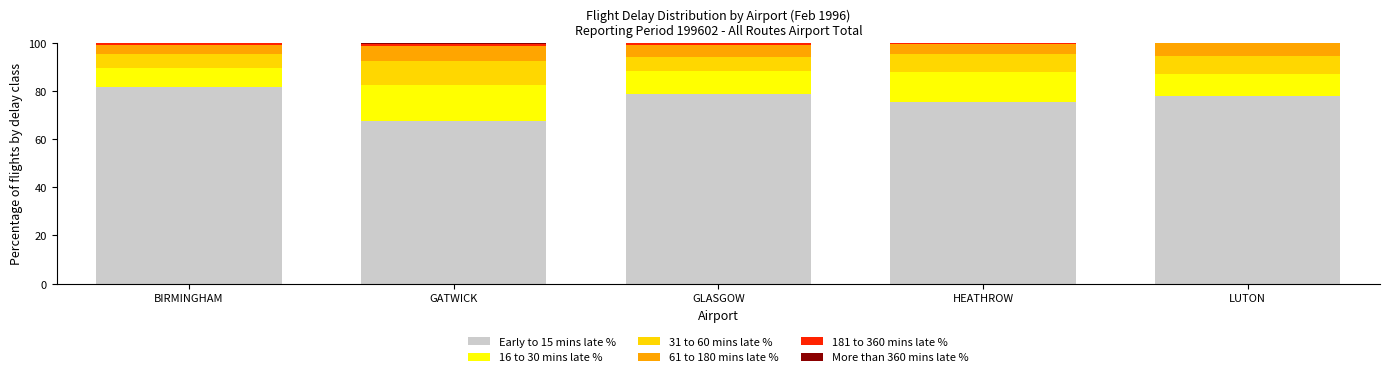

What is the maximum value for Early to 15 mins late %?

81.4